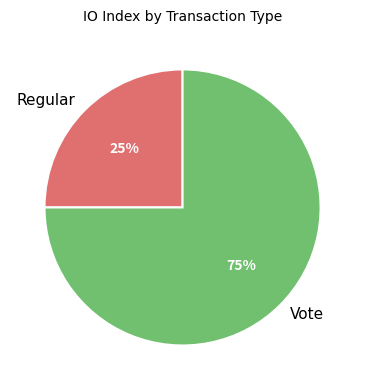

To the nearest percent, what is the average slice percentage?

50%